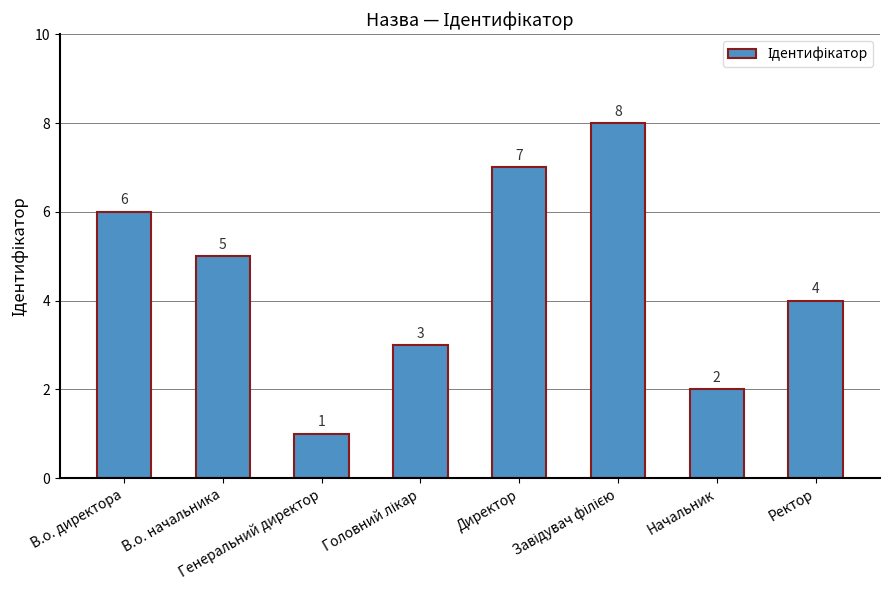

Where is the data nearest to the value 4?

Ректор